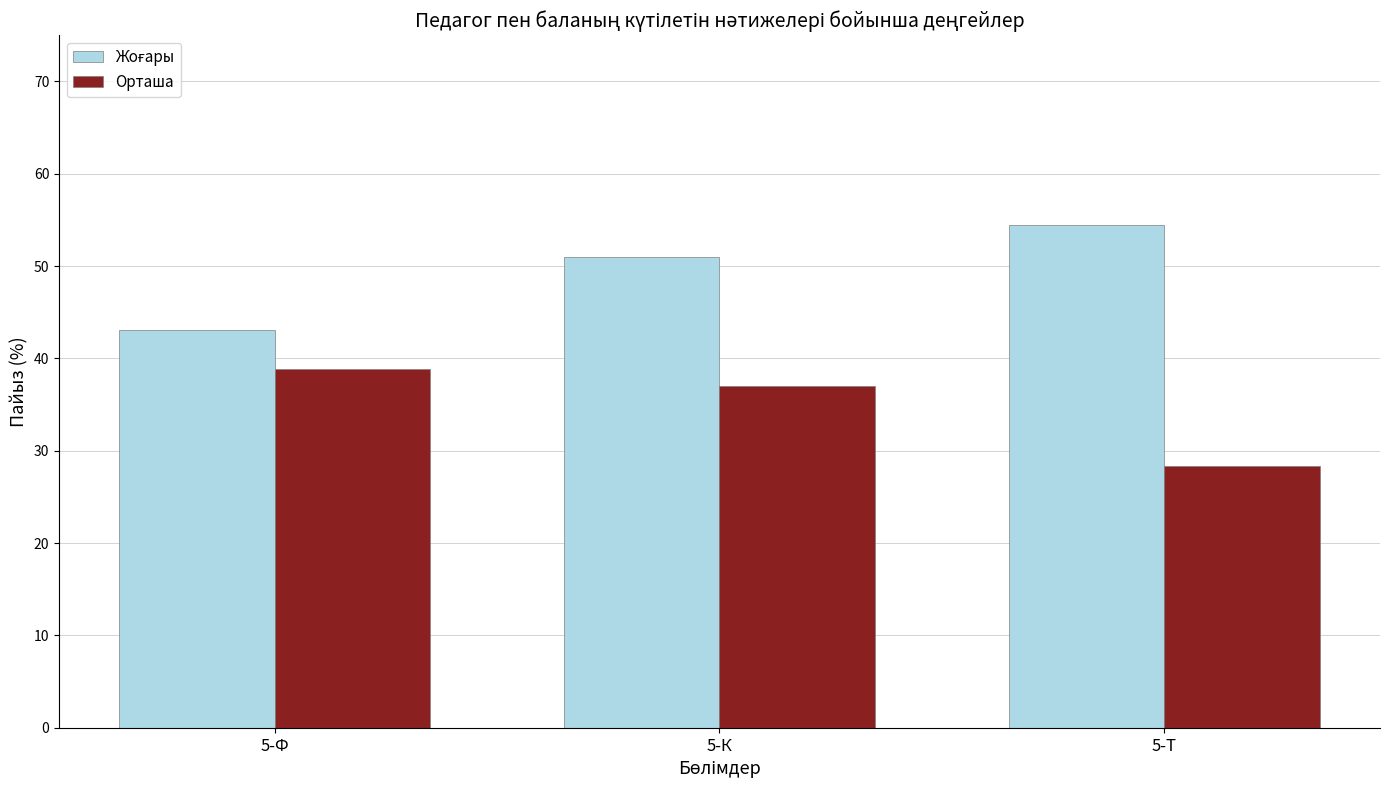

What is the difference between the highest and lowest values at 5-Ф?

4.2